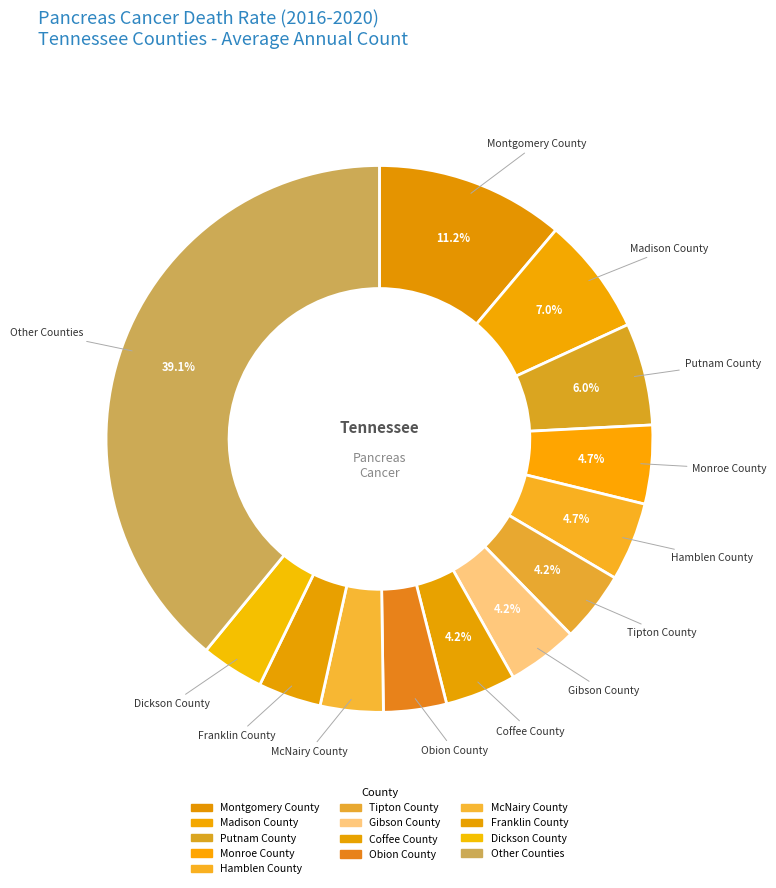

Count the number of slices in the pie.

13